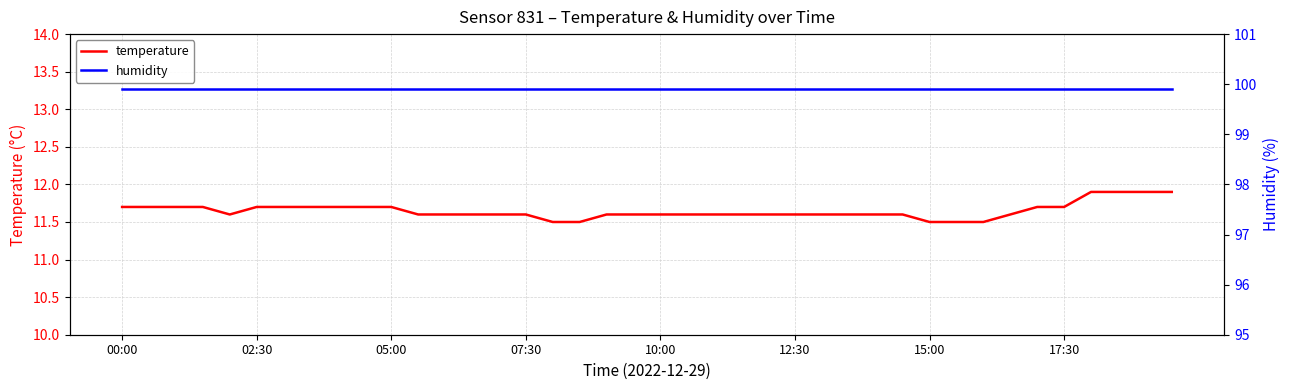

What is the maximum value shown in the chart?

99.9